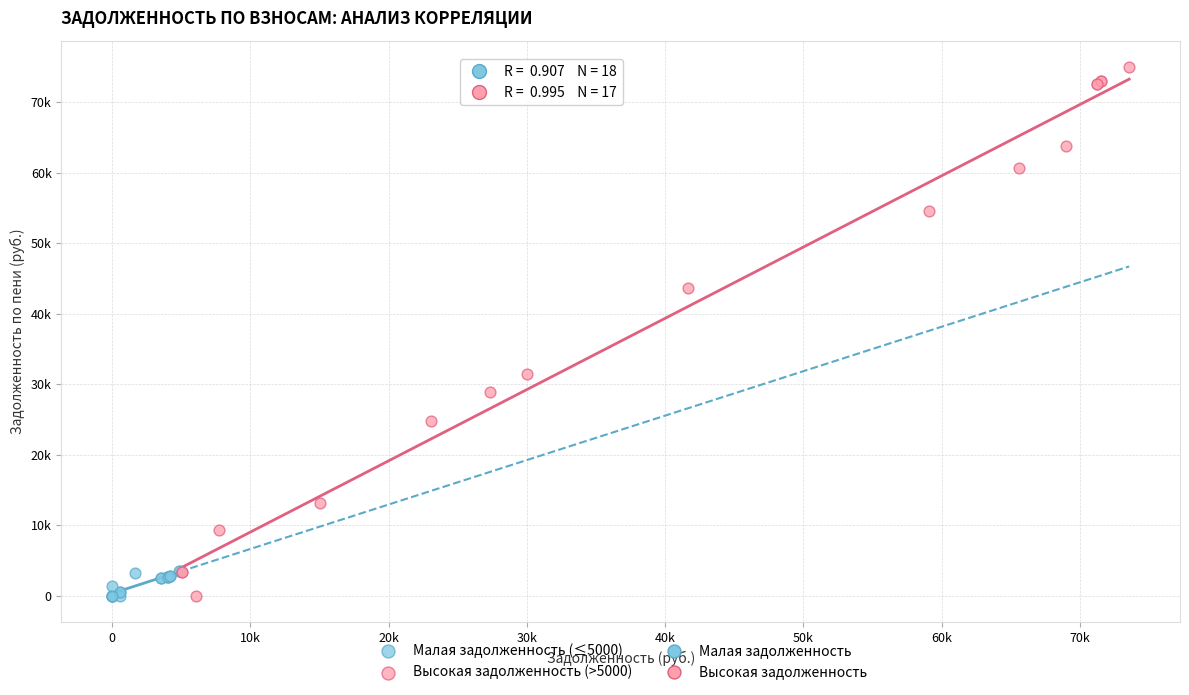

Which series contains the highest Y value?

Высокая задолженность (>5000)